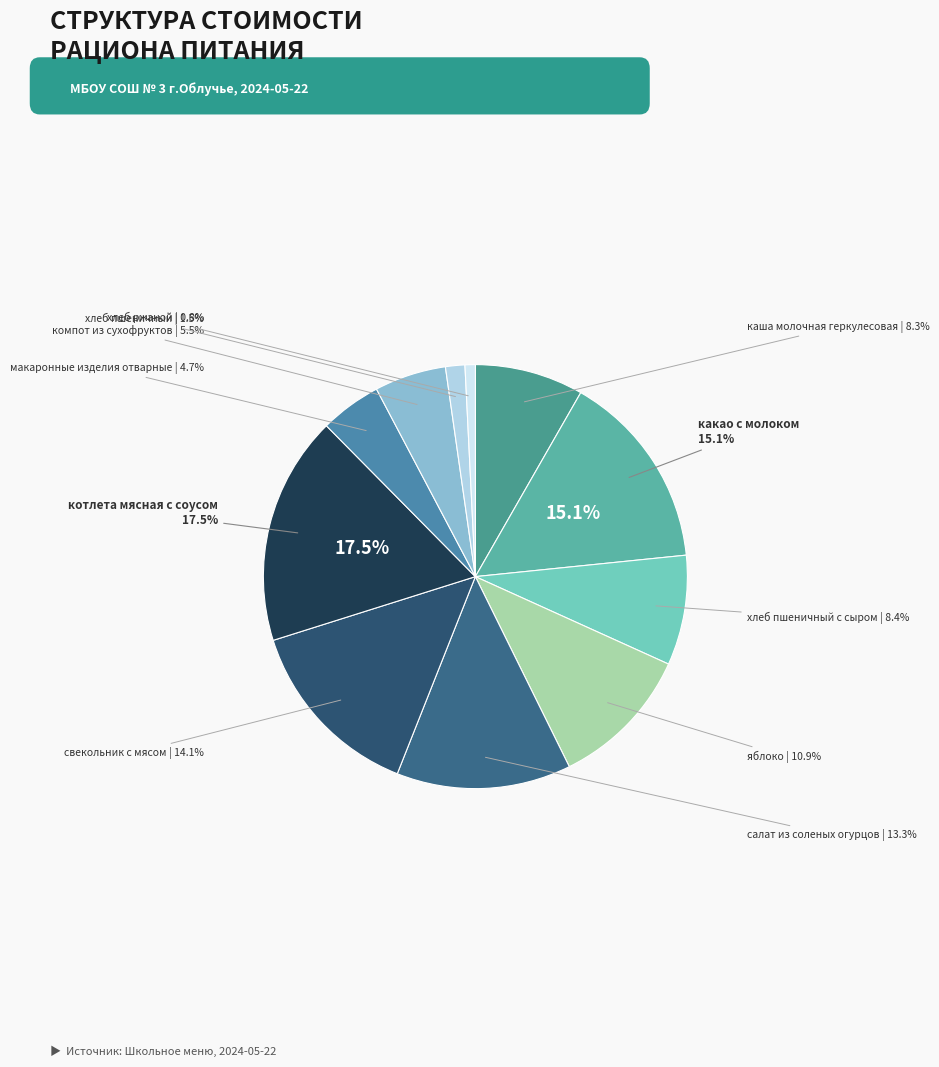

Rank the categories by value from highest to lowest.

котлета мясная с соусом, какао с молоком, свекольник с мясом, салат из соленых огурцов, яблоко, хлеб пшеничный с сыром, каша молочная геркулесовая, компот из сухофруктов, макаронные изделия отварные, хлеб пшеничный, хлеб ржаной